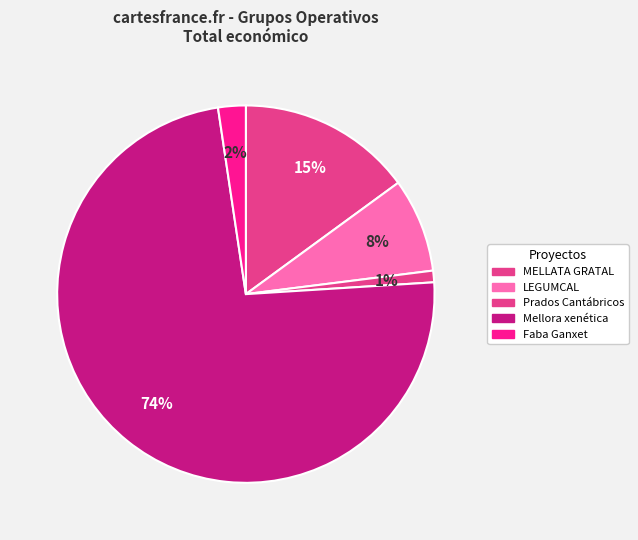

Does any single category account for the majority?

Yes